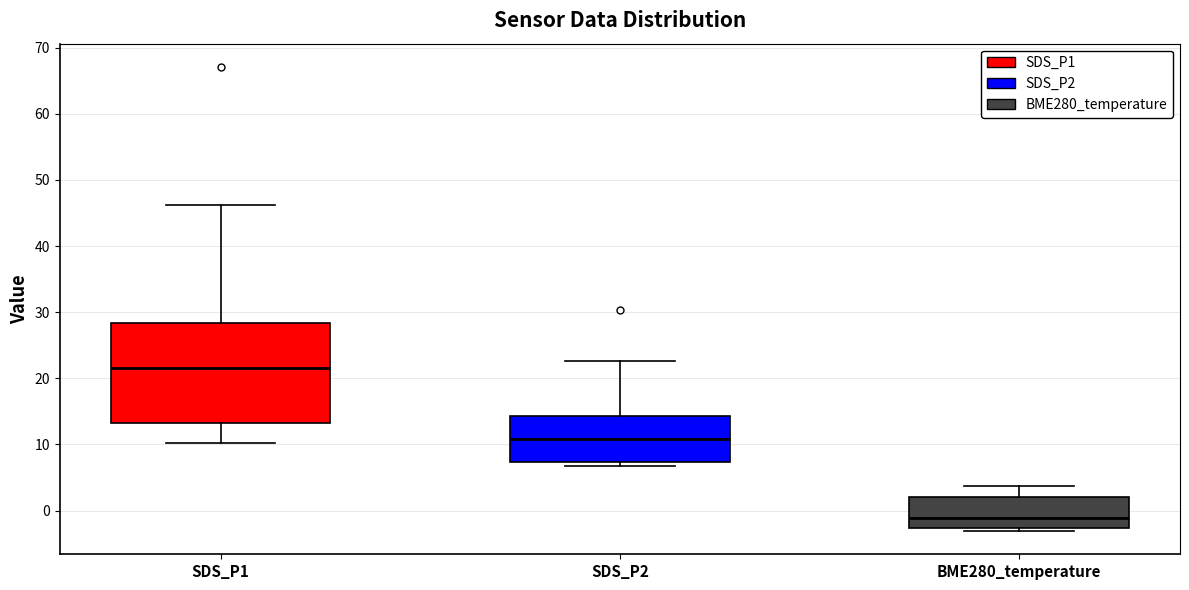

Reading left to right, transcribe this box plot: for each box, give where its median line is, the range the box spans, and where its two whiskers end, as read against the y-axis. The values are not printed on the chart, so give them approximately, as read against the axis.

SDS_P1: median 22, box 13 to 28, whiskers 10 to 46
SDS_P2: median 11, box 7 to 14, whiskers 7 (just below the box's lower edge) to 23
BME280_temperature: median -1, box -3 to 2, whiskers -3 (just below the box's lower edge) to 4